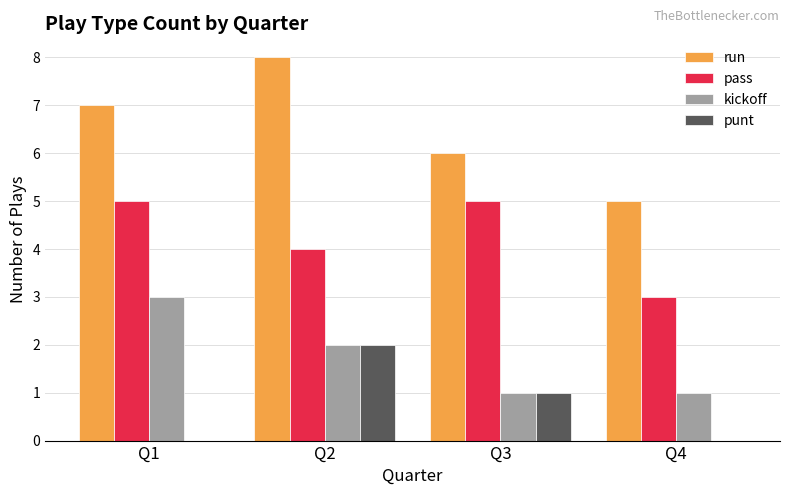

How many categories are shown in the chart?

4